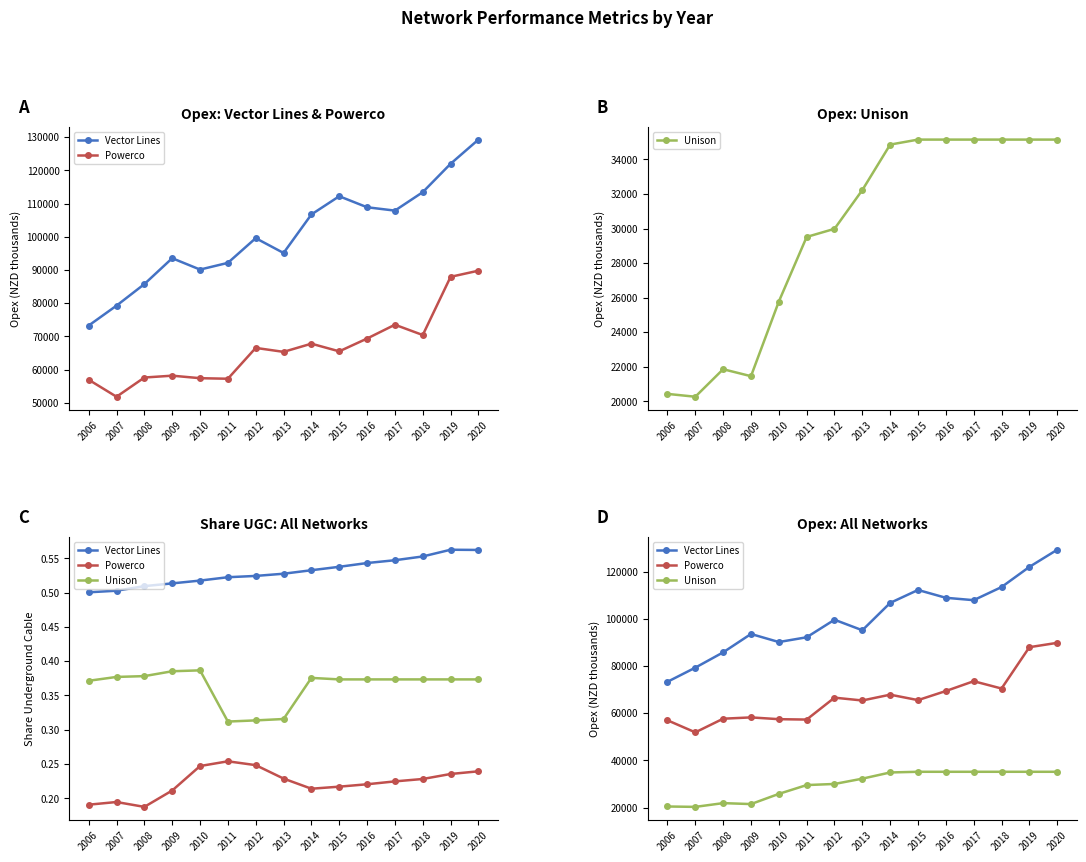

What is the value of the Unison point at the 12th from the left?

35142.8